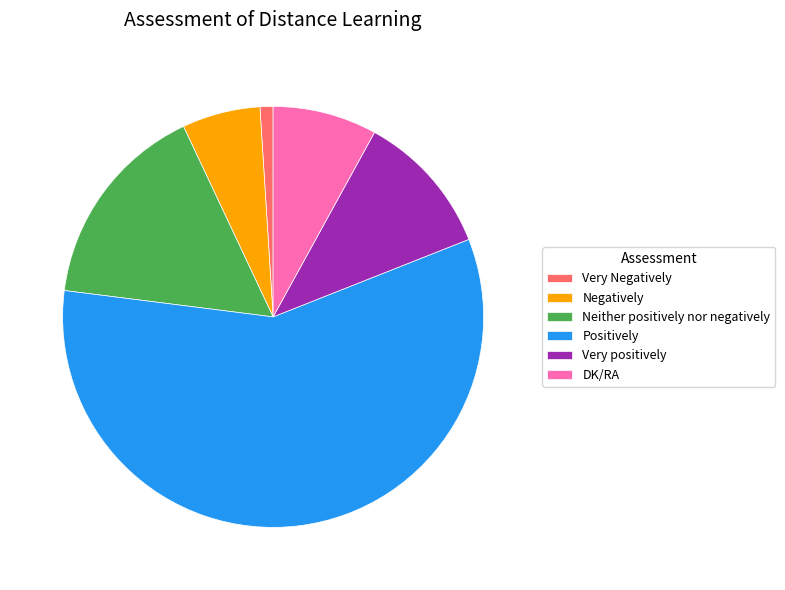

Between DK/RA and Negatively, which is larger?

DK/RA